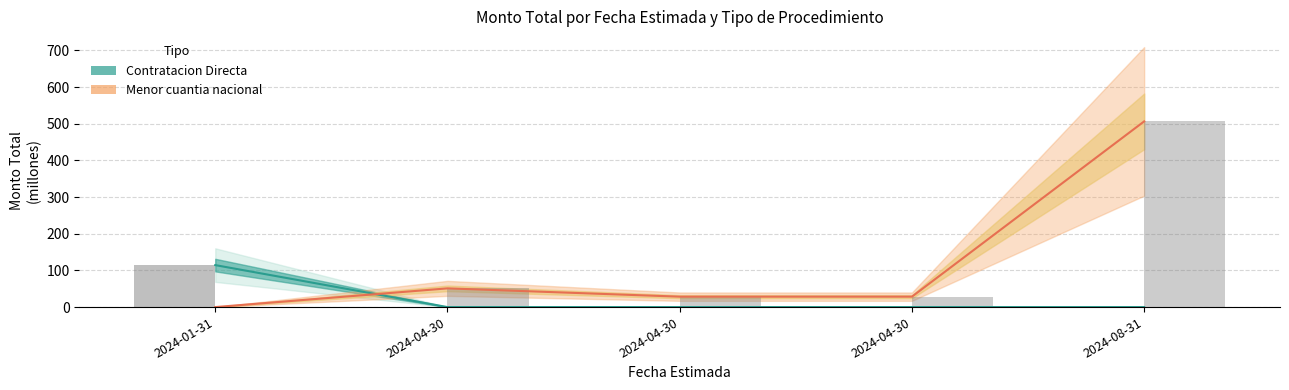

What is the difference between the Contratacion Directa values at 2024-04-30 and 2024-01-31?

114.5